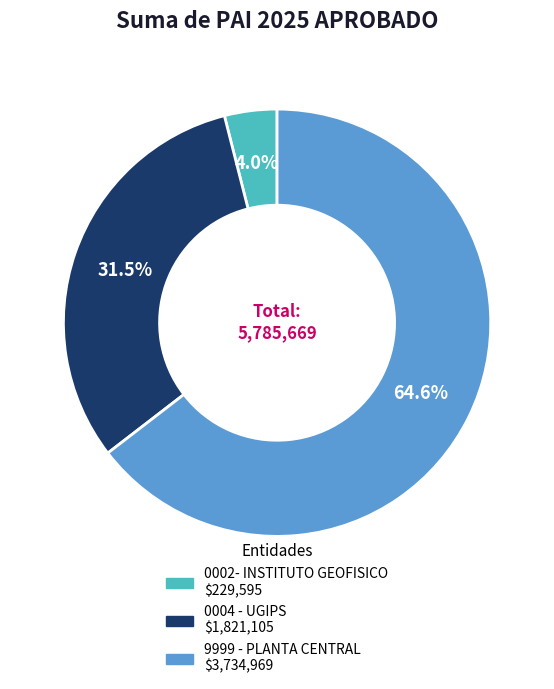

What is the largest slice in the pie chart?

9999 - PLANTA CENTRAL